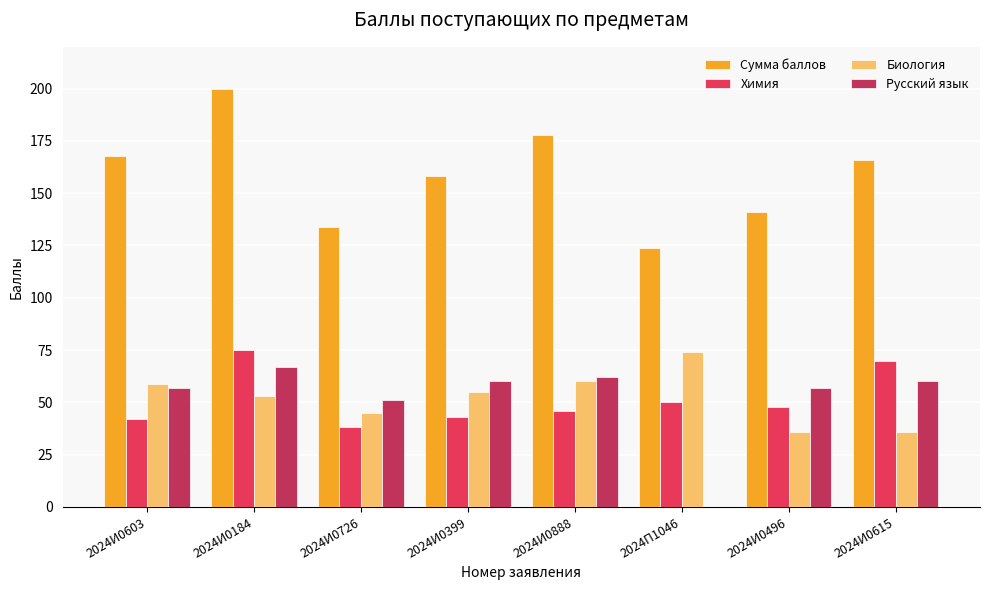

Reading left to right, list all the values displayed in this chart.

Сумма баллов: 168	200	134	158	178	124	141	166
Химия: 42	75	38	43	46	50	48	70
Биология: 59	53	45	55	60	74	36	36
Русский язык: 57	67	51	60	62	0	57	60